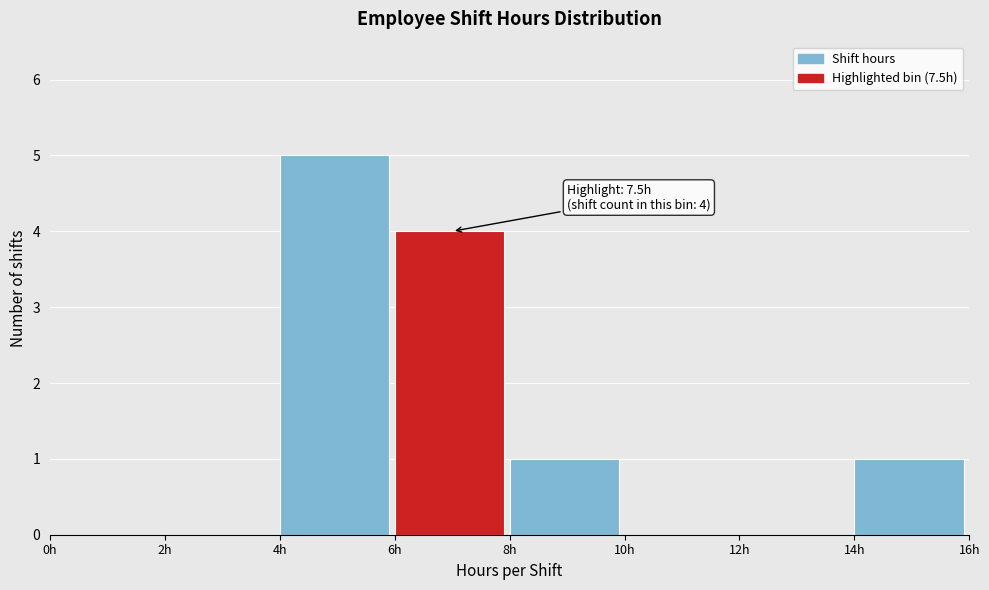

Over which range of the x-axis is the bar tallest?

4 to 6